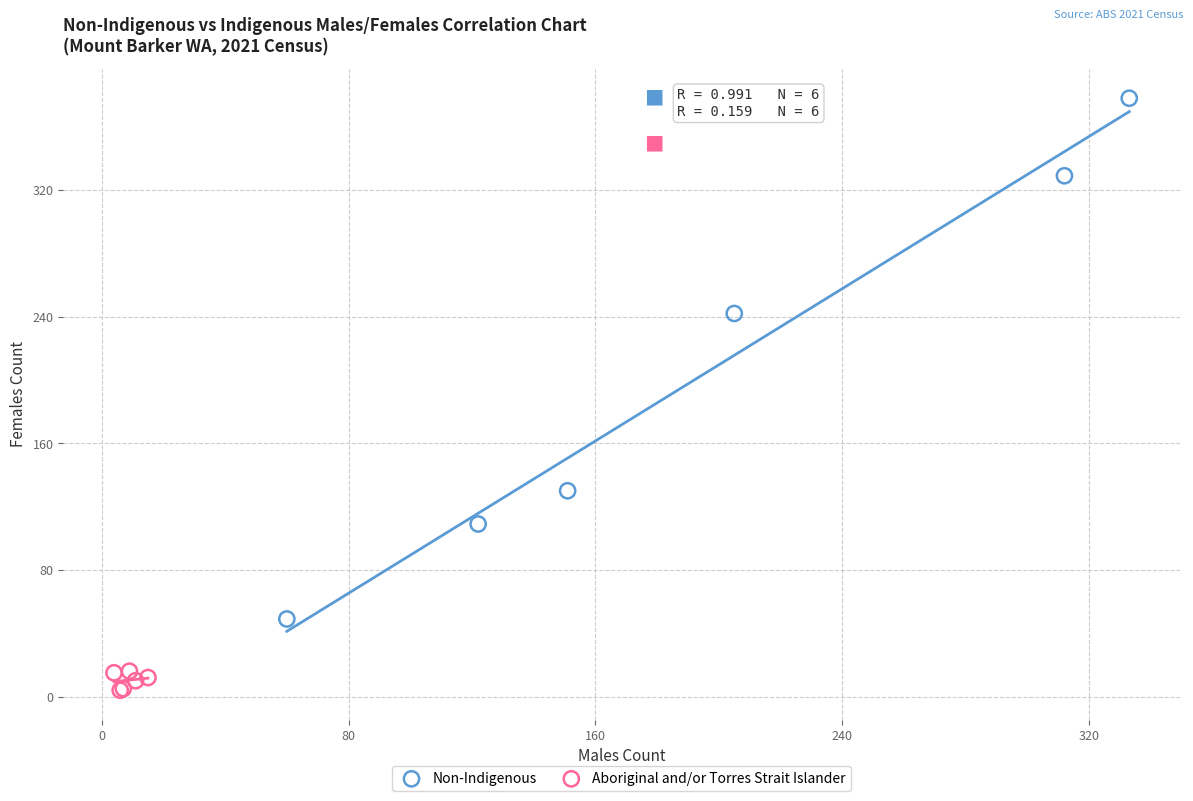

Which series has the widest spread of Y values?

Non-Indigenous